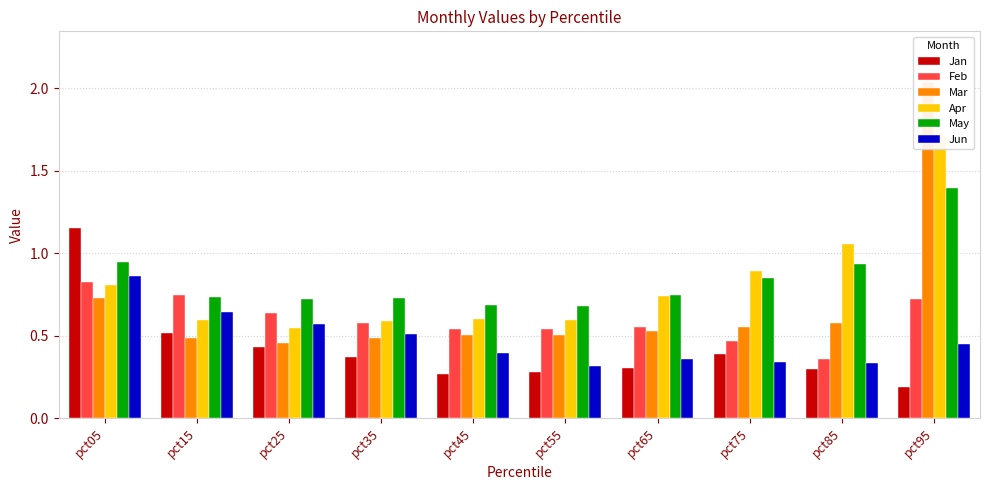

What is the average value of the Jan series?

0.4